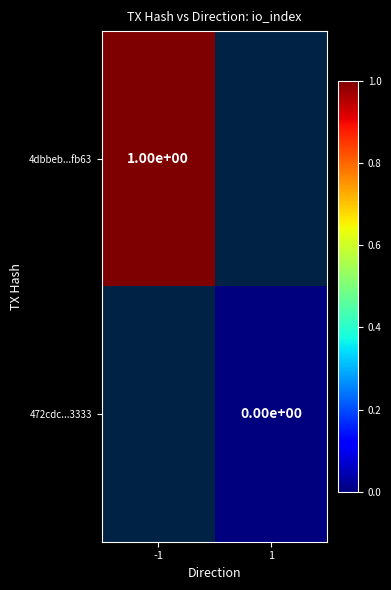

Is the value of 4dbbeb...fb63 at -1 greater than the value of 472cdc...3333 at 1?

Yes